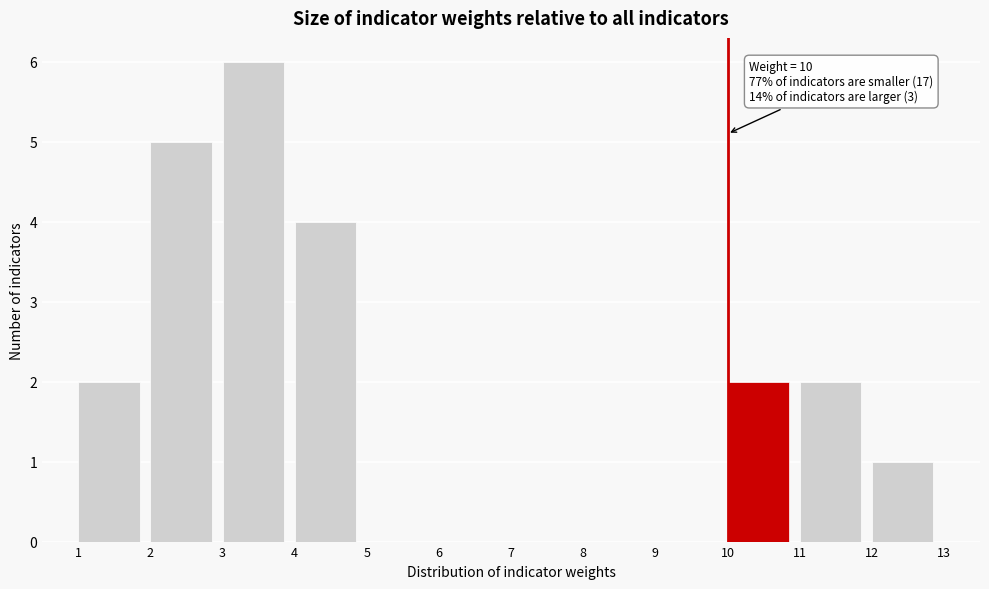

Which range on the x-axis has the tallest bar?

3 to 4